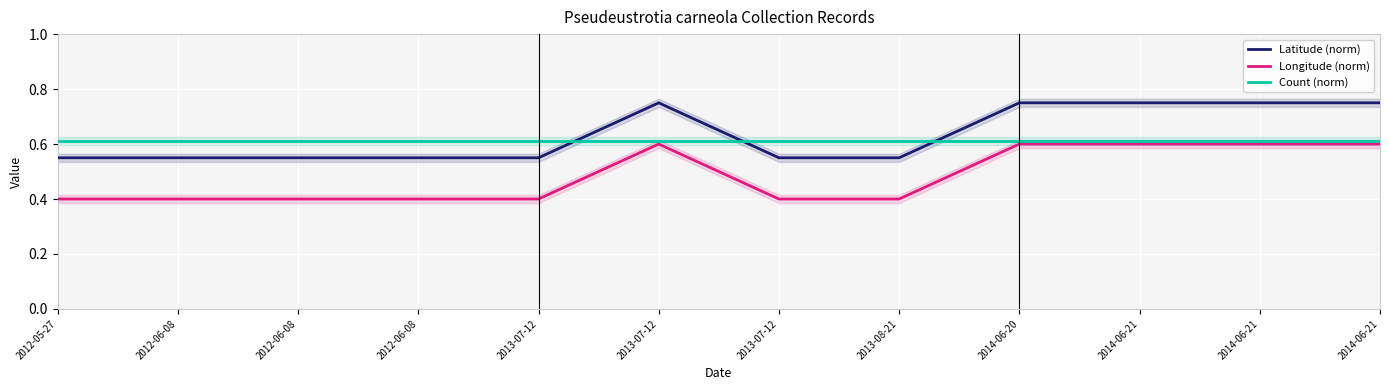

True or false: Count (norm) and Latitude (norm) cross at least once.

True